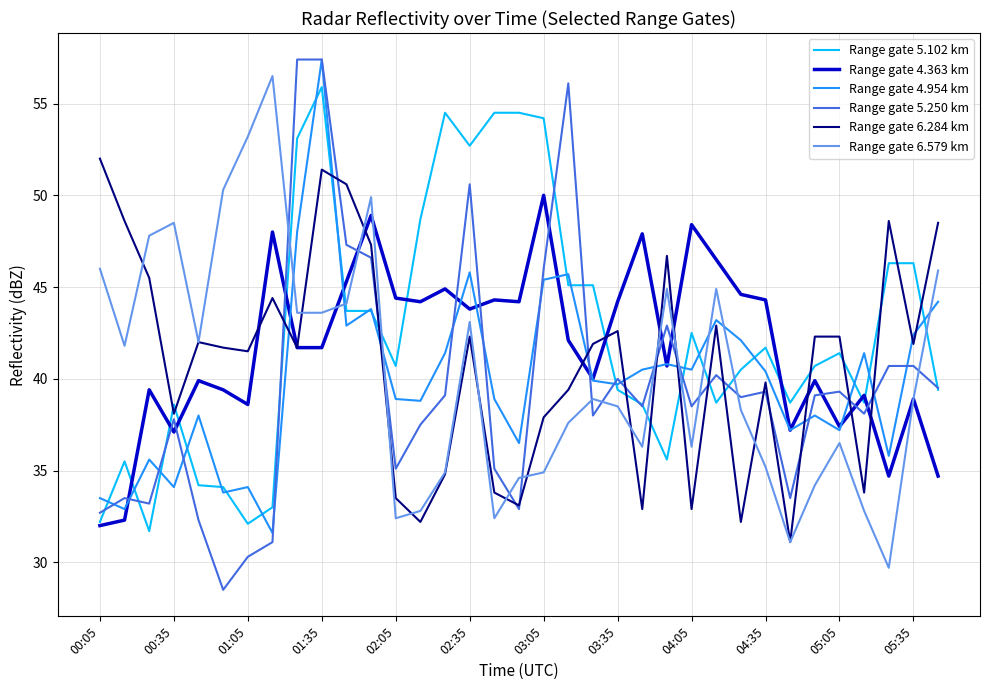

What is the difference between the second highest and minimum values in the Range gate 4.363 km series?

16.9